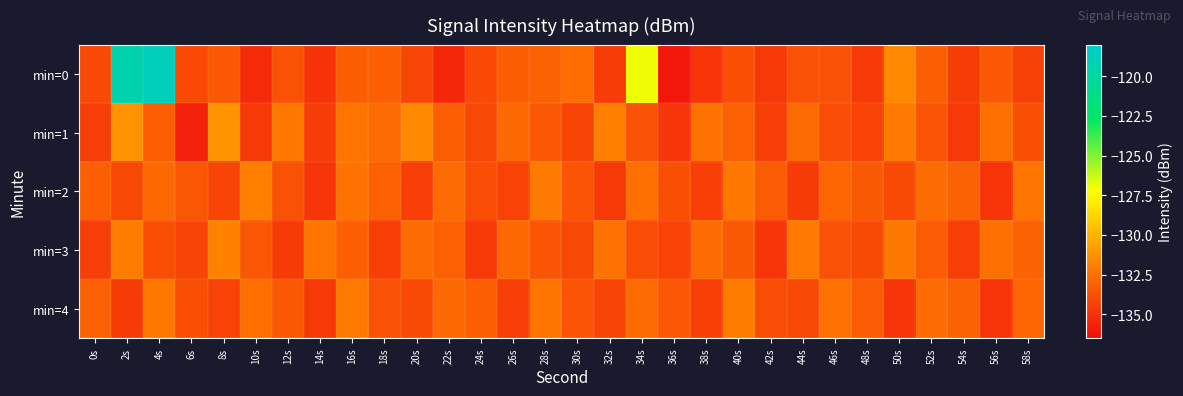

Reading right to left, extract all data points from this chart.

min=0: 58s=-134.4	56s=-133.4	54s=-134.5	52s=-133.2	50s=-131.5	48s=-134.7	46s=-133.7	44s=-133.7	42s=-134.7	40s=-133.8	38s=-134.9	36s=-136.1	34s=-126.9	32s=-134.6	30s=-132.6	28s=-133.0	26s=-133.2	24s=-134.0	22s=-135.4	20s=-134.2	18s=-133.2	16s=-133.2	14s=-135.0	12s=-133.7	10s=-135.3	8s=-133.4	6s=-134.0	4s=-118.8	2s=-119.4	0s=-134.0
min=1: 58s=-133.8	56s=-132.5	54s=-134.7	52s=-133.6	50s=-132.1	48s=-134.3	46s=-133.9	44s=-132.7	42s=-134.5	40s=-133.1	38s=-132.4	36s=-134.8	34s=-133.7	32s=-131.9	30s=-134.2	28s=-133.5	26s=-132.8	24s=-134.1	22s=-133.2	20s=-131.5	18s=-132.6	16s=-132.3	14s=-134.5	12s=-132.1	10s=-134.7	8s=-131.1	6s=-135.6	4s=-133.2	2s=-131.2	0s=-134.5
min=2: 58s=-132.3	56s=-134.9	54s=-133.0	52s=-132.6	50s=-134.0	48s=-133.4	46s=-132.9	44s=-134.6	42s=-133.3	40s=-132.2	38s=-134.4	36s=-133.8	34s=-132.5	32s=-134.7	30s=-133.6	28s=-132.1	26s=-134.3	24s=-133.9	22s=-132.7	20s=-134.5	18s=-133.1	16s=-132.4	14s=-134.8	12s=-133.7	10s=-131.9	8s=-134.2	6s=-133.5	4s=-132.8	2s=-134.1	0s=-133.2
min=3: 58s=-133.0	56s=-132.5	54s=-134.5	52s=-133.3	50s=-132.2	48s=-134.0	46s=-133.7	44s=-132.1	42s=-134.8	40s=-133.4	38s=-132.6	36s=-134.3	34s=-133.9	32s=-132.4	30s=-134.1	28s=-133.6	26s=-132.8	24s=-134.7	22s=-133.1	20s=-132.7	18s=-134.4	16s=-133.2	14s=-132.3	12s=-134.6	10s=-133.5	8s=-131.8	6s=-134.2	4s=-133.8	2s=-132.0	0s=-134.5
min=4: 58s=-132.9	56s=-134.9	54s=-133.0	52s=-132.6	50s=-134.8	48s=-133.3	46s=-132.4	44s=-134.1	42s=-133.9	40s=-132.0	38s=-134.4	36s=-133.5	34s=-132.7	32s=-134.2	30s=-133.6	28s=-132.3	26s=-134.5	24s=-133.2	22s=-132.8	20s=-134.0	18s=-133.7	16s=-132.1	14s=-134.7	12s=-133.4	10s=-132.5	8s=-134.3	6s=-133.8	4s=-132.2	2s=-134.6	0s=-133.1